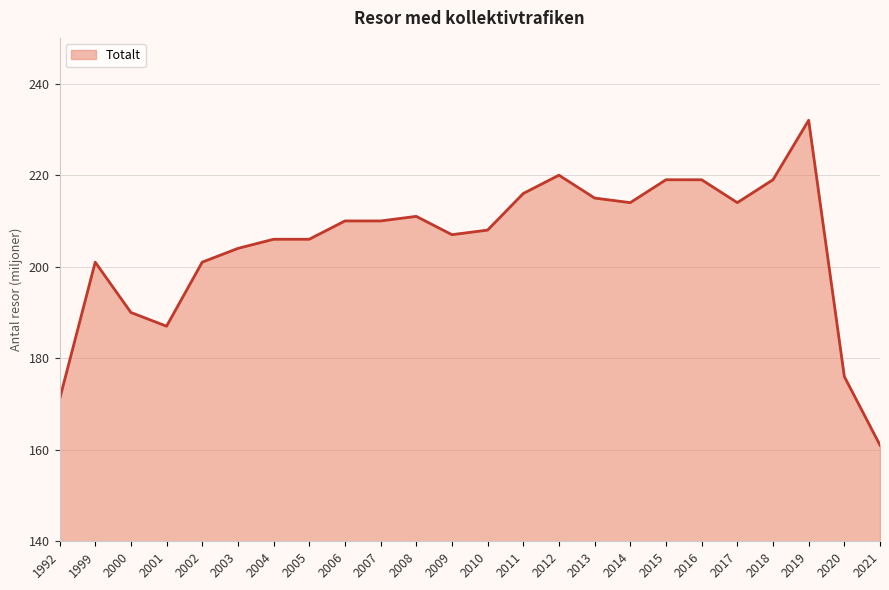

What is the difference between the values at 2003 and 2009?

3